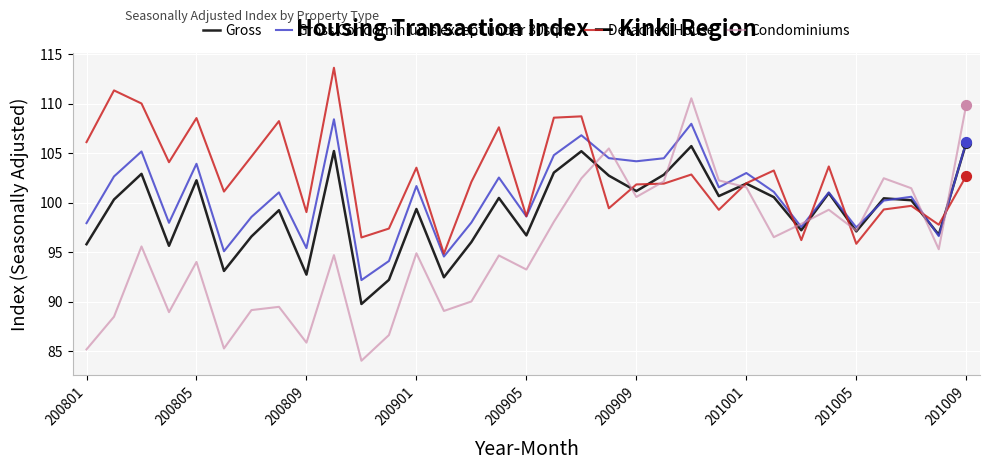

Which series has the widest spread of values?

Condominiums